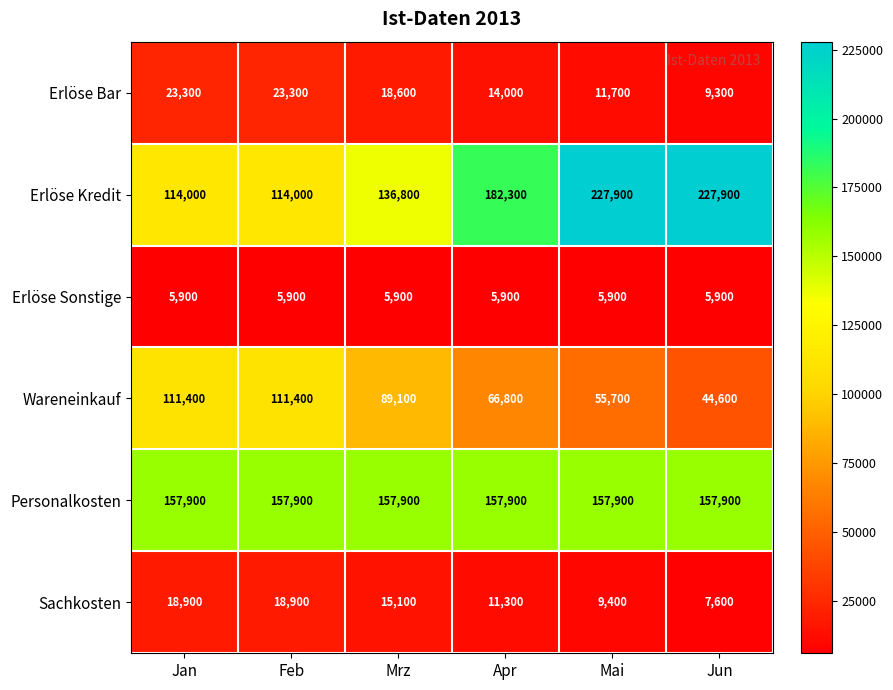

At Jun, list the series in order from largest to smallest.

Erlöse Kredit, Personalkosten, Wareneinkauf, Erlöse Bar, Sachkosten, Erlöse Sonstige